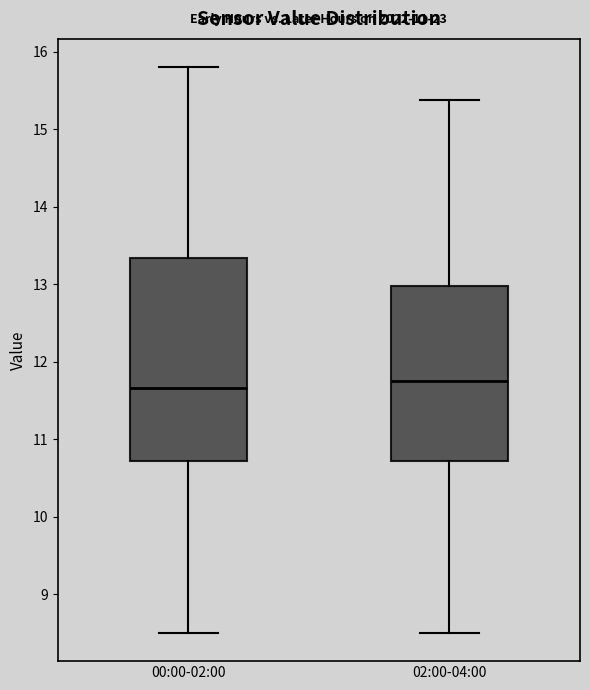

Which box is the tallest, from its lower edge to its upper edge?

00:00-02:00